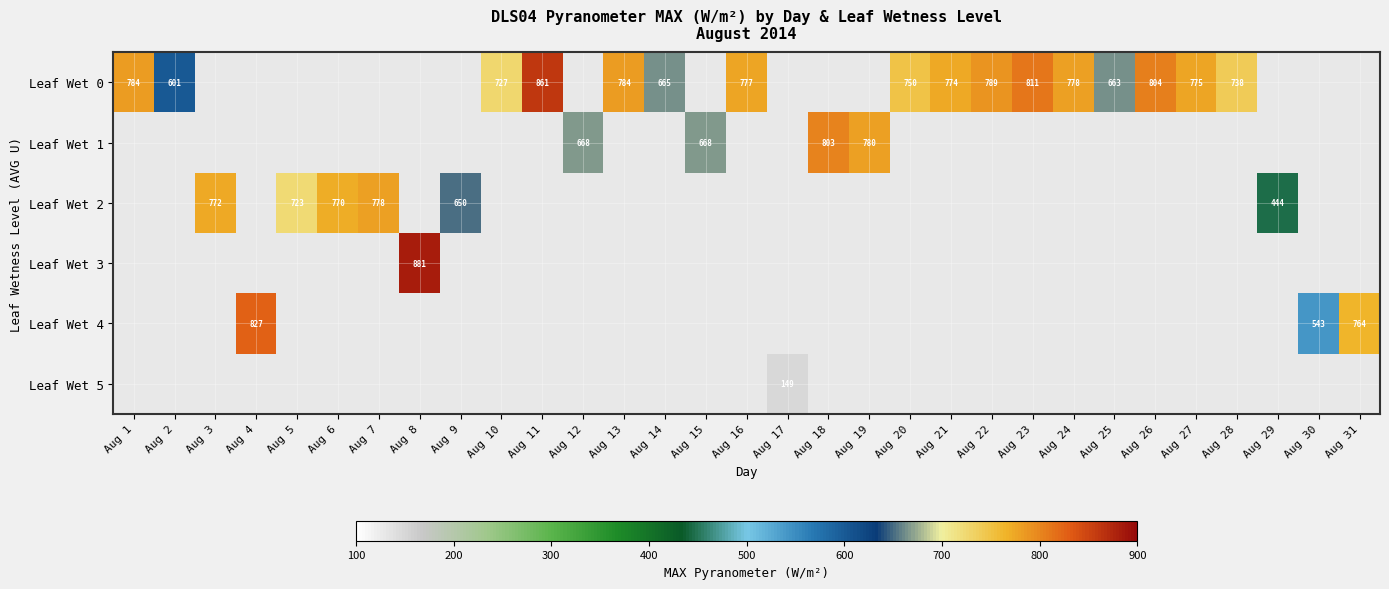

What is the sum of the Leaf Wet 0 values at Aug 13 and Aug 1?

1568.0